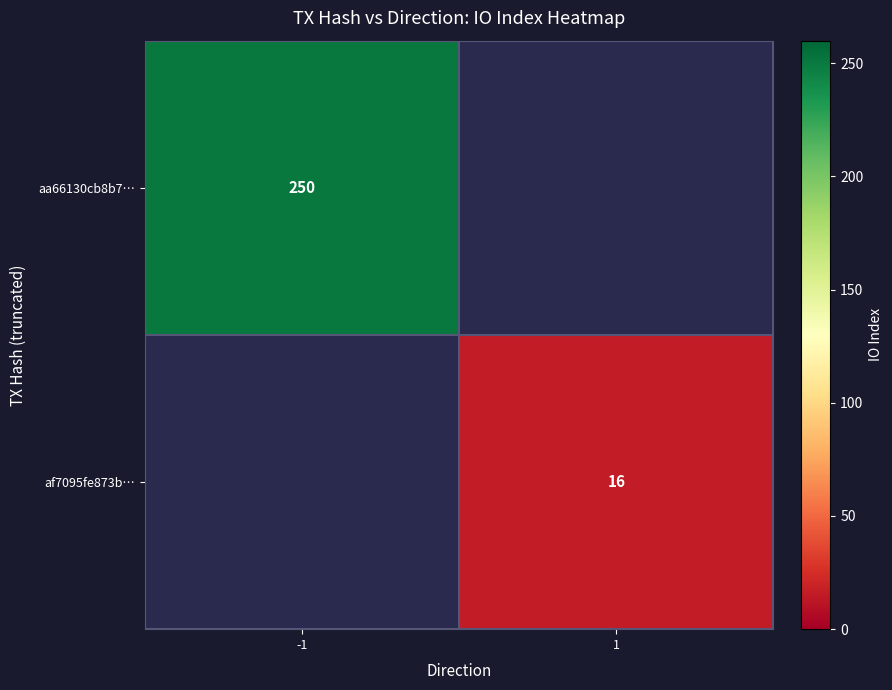

True or false: af7095fe873b… has a value of 28 at 1.

False